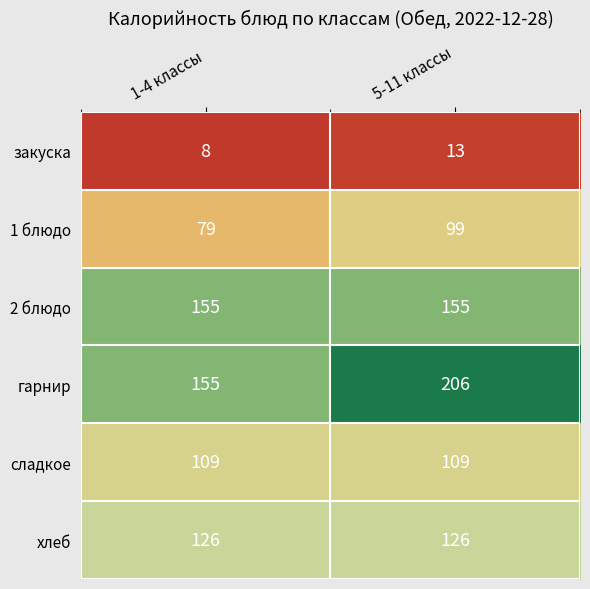

How many data points does each series have?

2